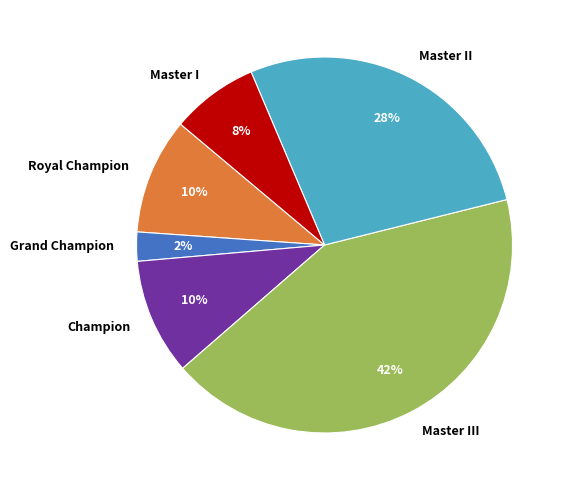

The Grand Champion slice represents 2% of the pie. True or false?

True